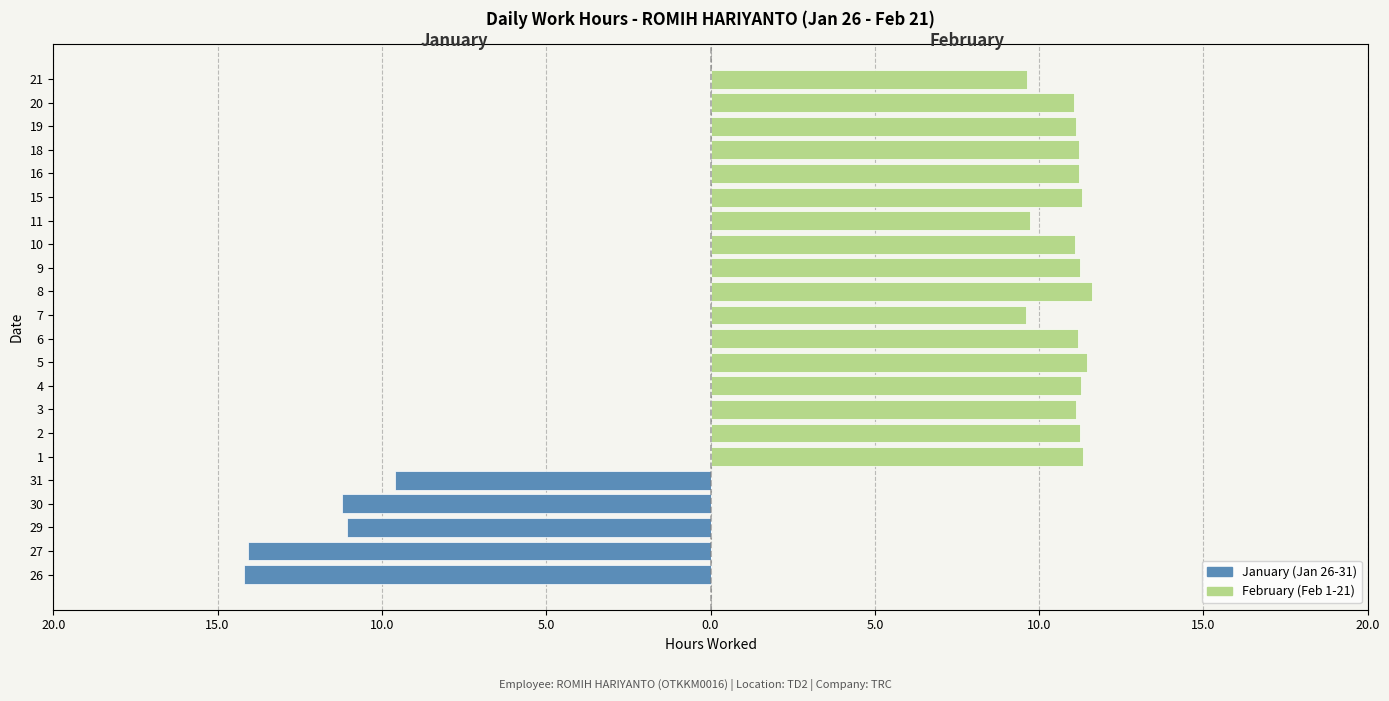

What is the minimum value shown in the chart?

-14.2